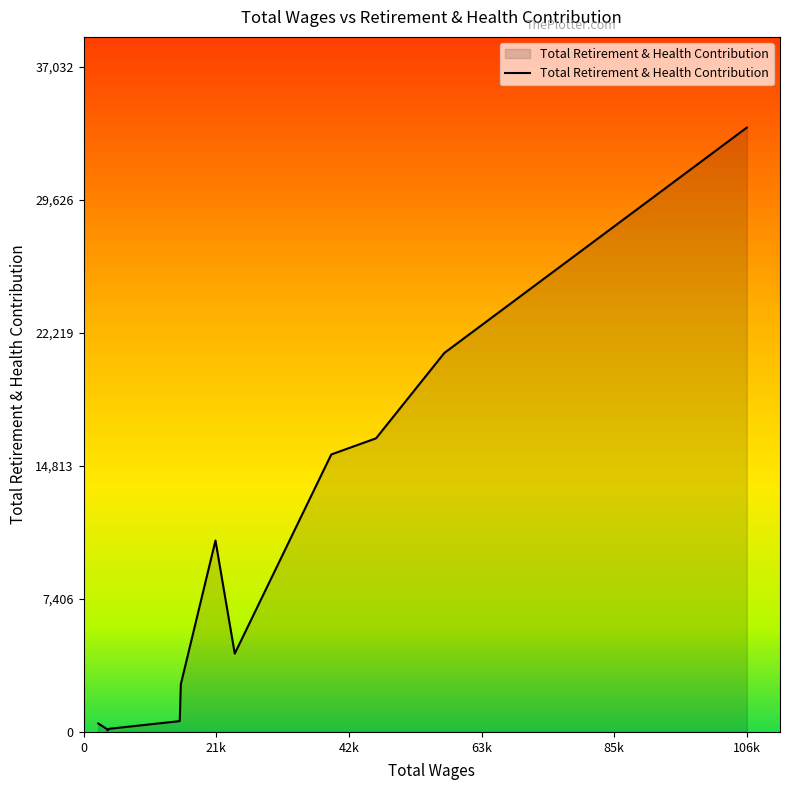

What is the difference between the maximum and minimum values?

33578